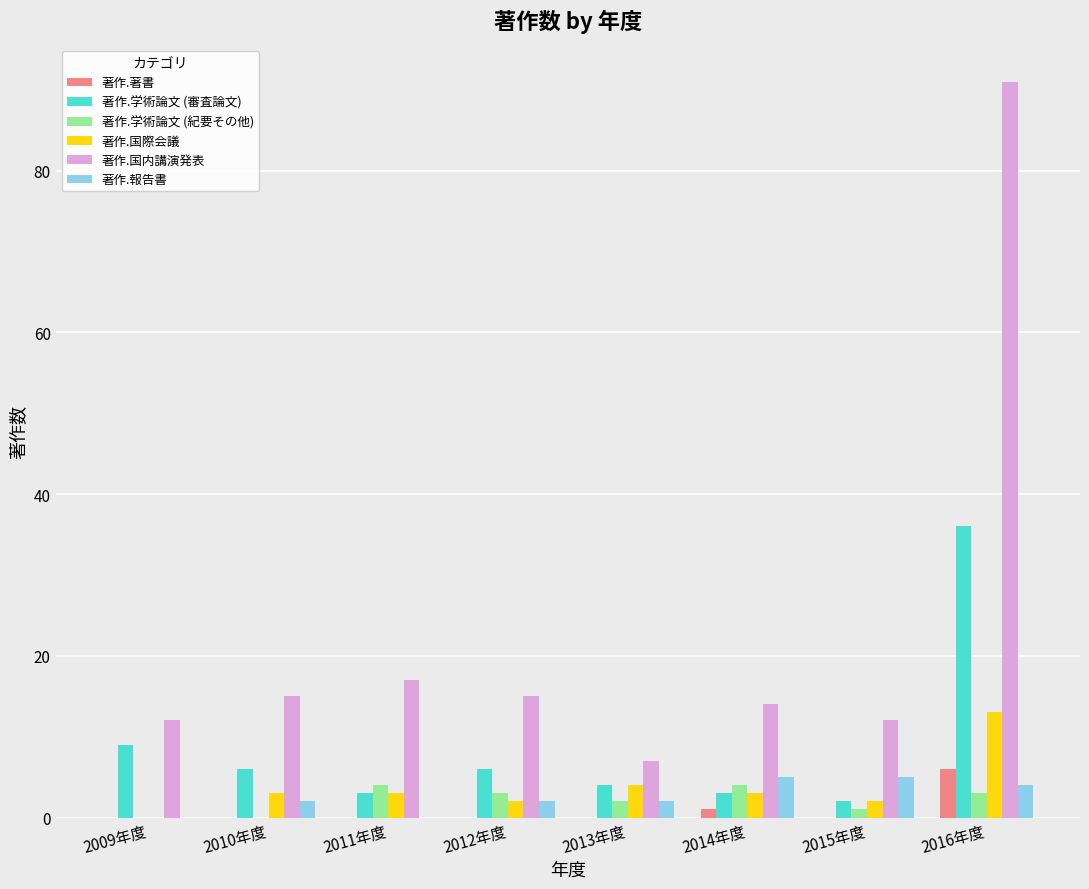

True or false: 著作.国際会議 has a value of 13 at 2016年度.

True